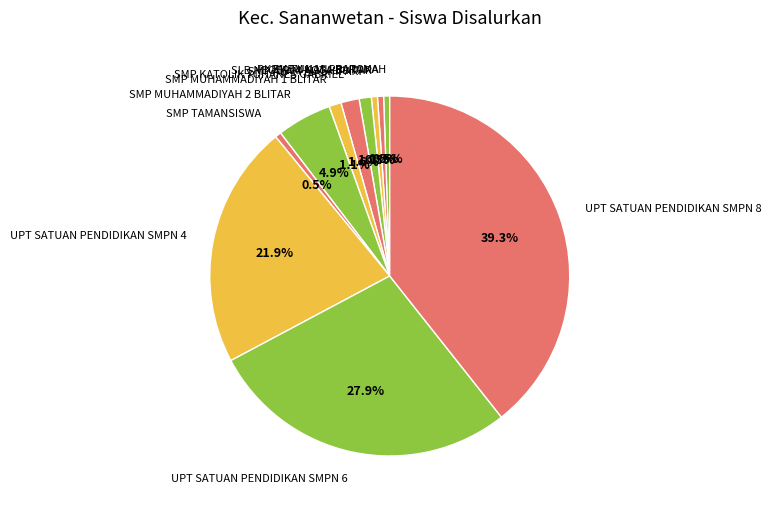

Do UPT SATUAN PENDIDIKAN SMPN 8 and UPT SATUAN PENDIDIKAN SMPN 4 together represent more than half of the pie?

Yes